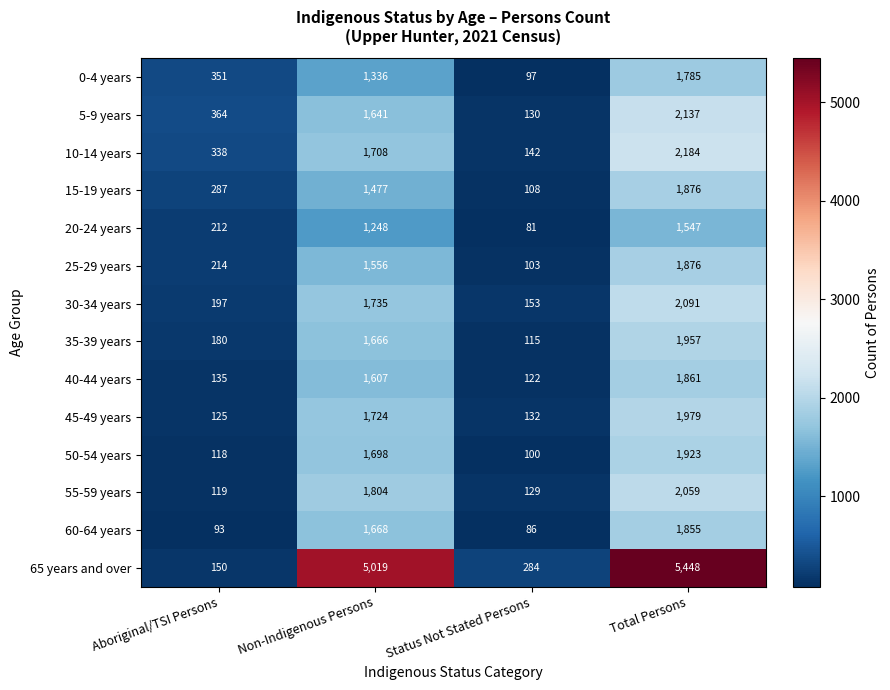

What value does the 5-9 years series have at Non-Indigenous Persons, to the nearest 100?

1600